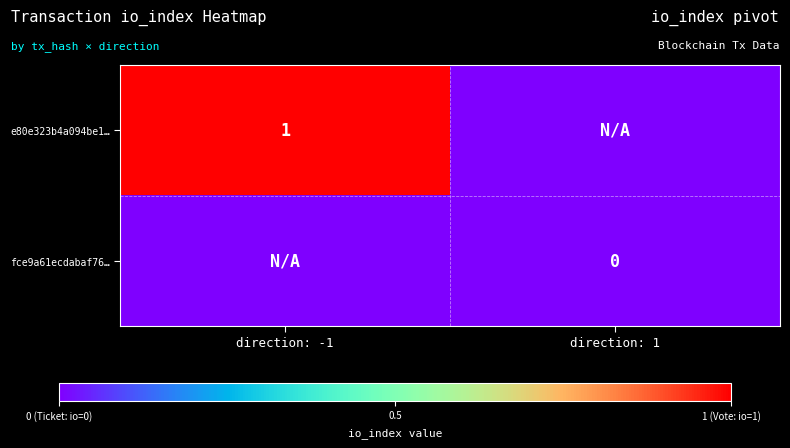

Is it true that e80e323b4a094be1… equals 1 at direction: -1?

True